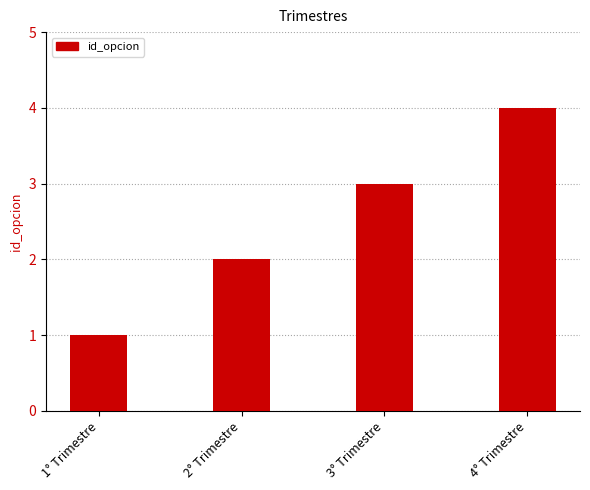

At which label is the value closest to 2?

2° Trimestre